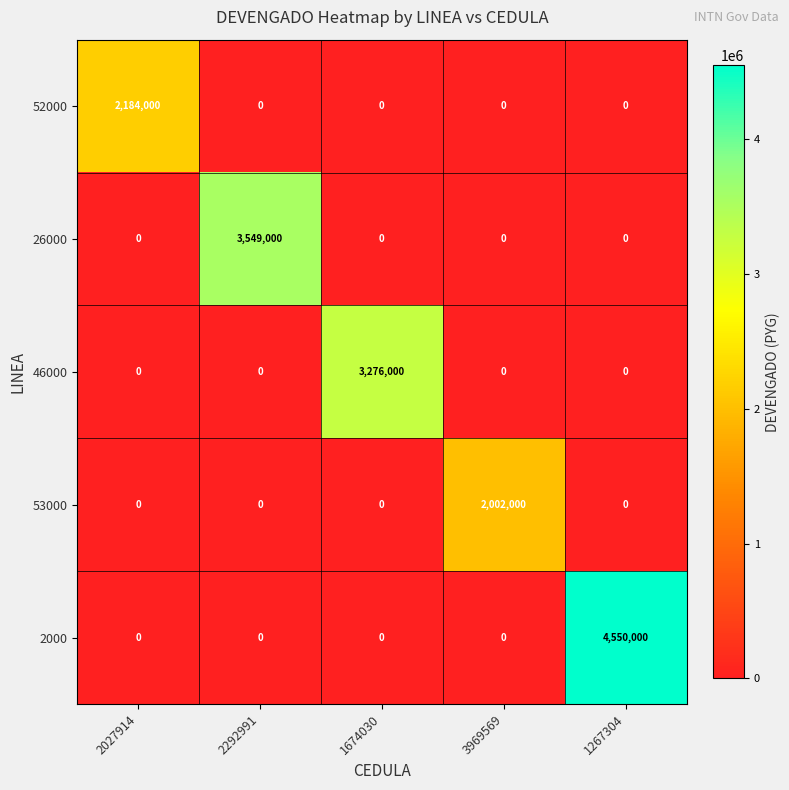

How many data points does each series have?

5